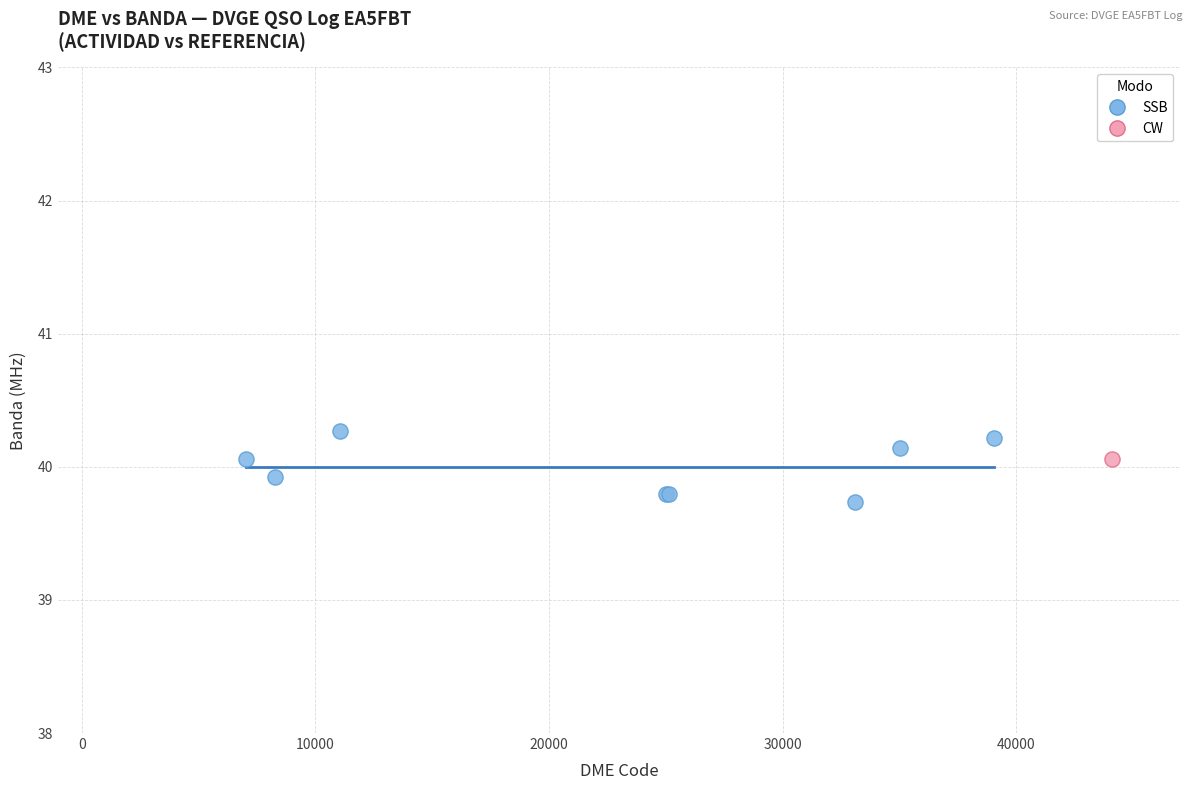

What are all the series names shown in the legend?

SSB, CW